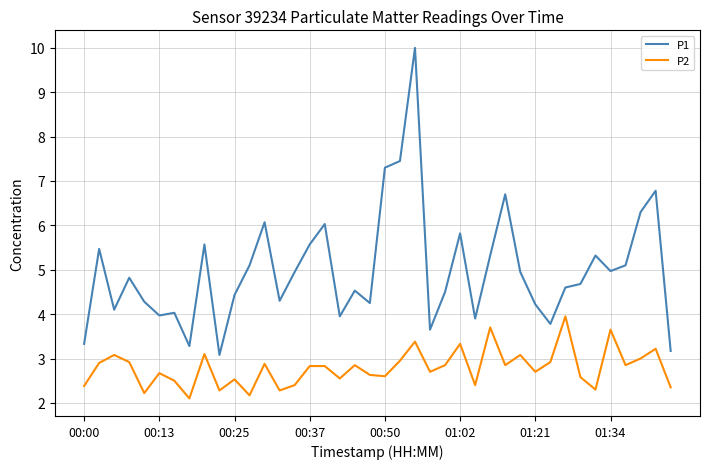

Which series has the largest total across all categories?

P1